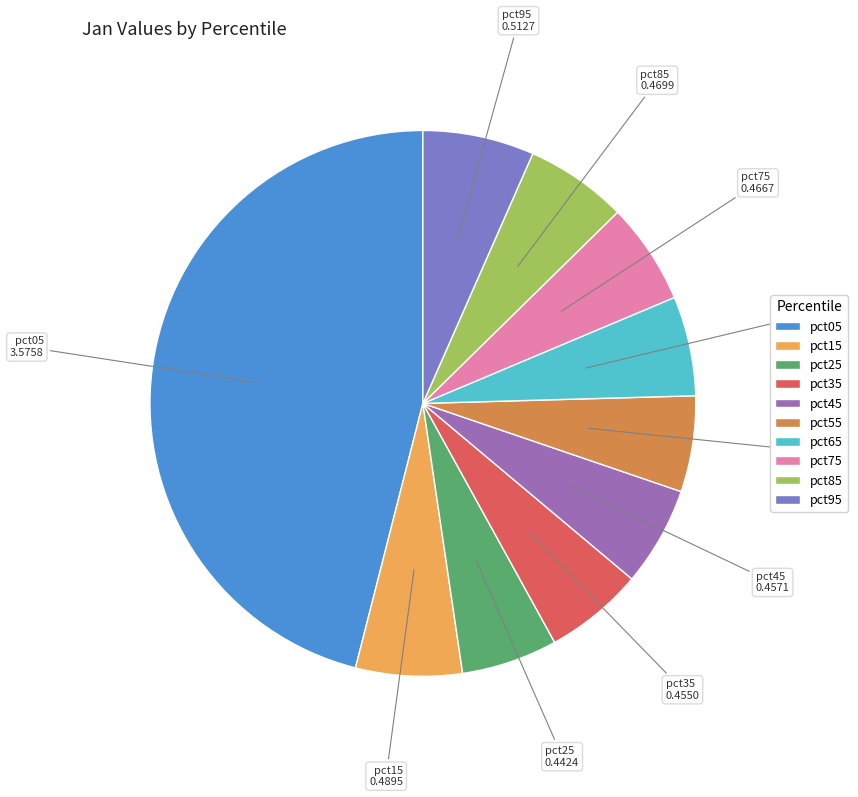

Which category has the biggest portion of the pie?

pct05